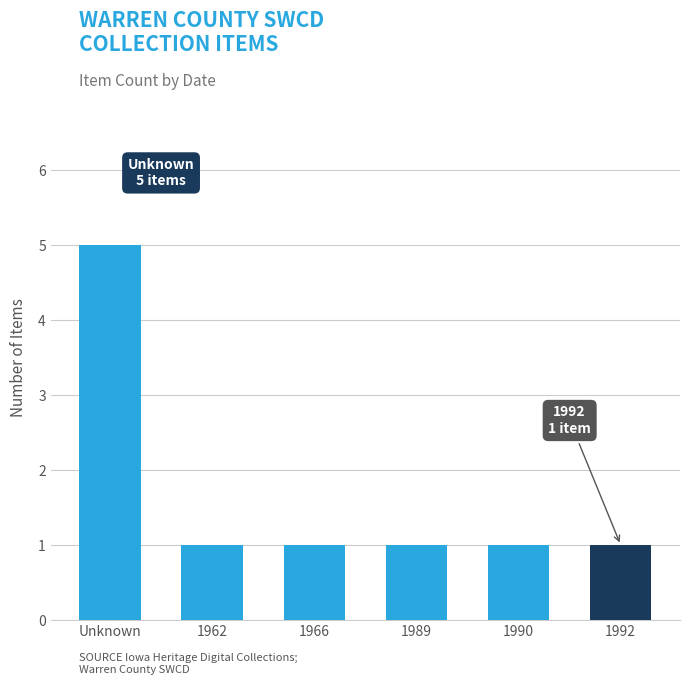

What is the label of the 6th bar from the left?

1992